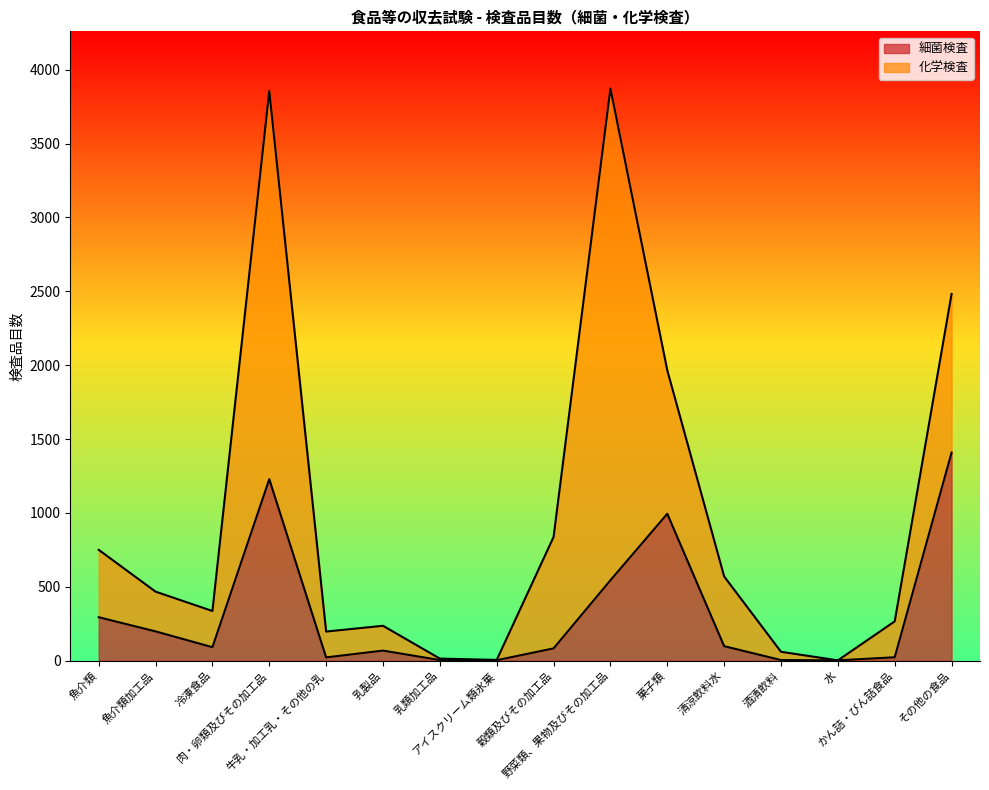

What is the greatest value displayed?

1408